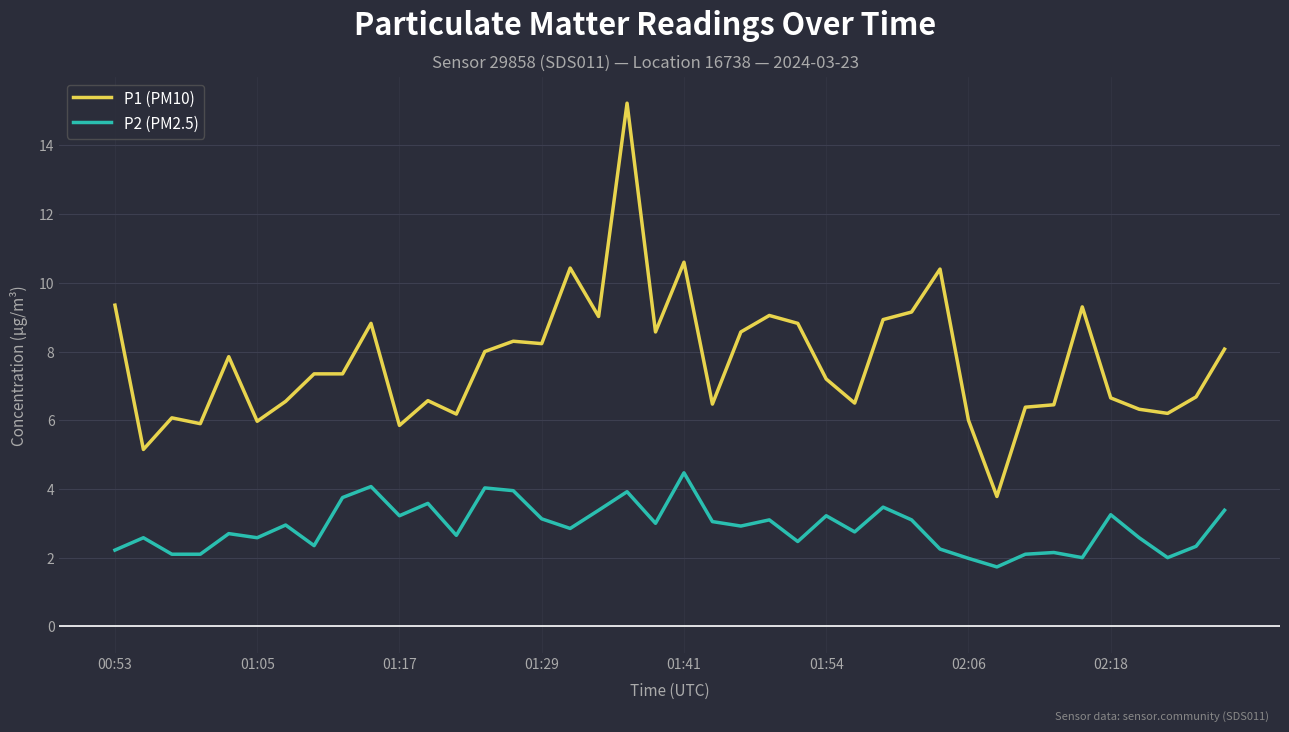

Which series has the largest total across all categories?

P1 (PM10)